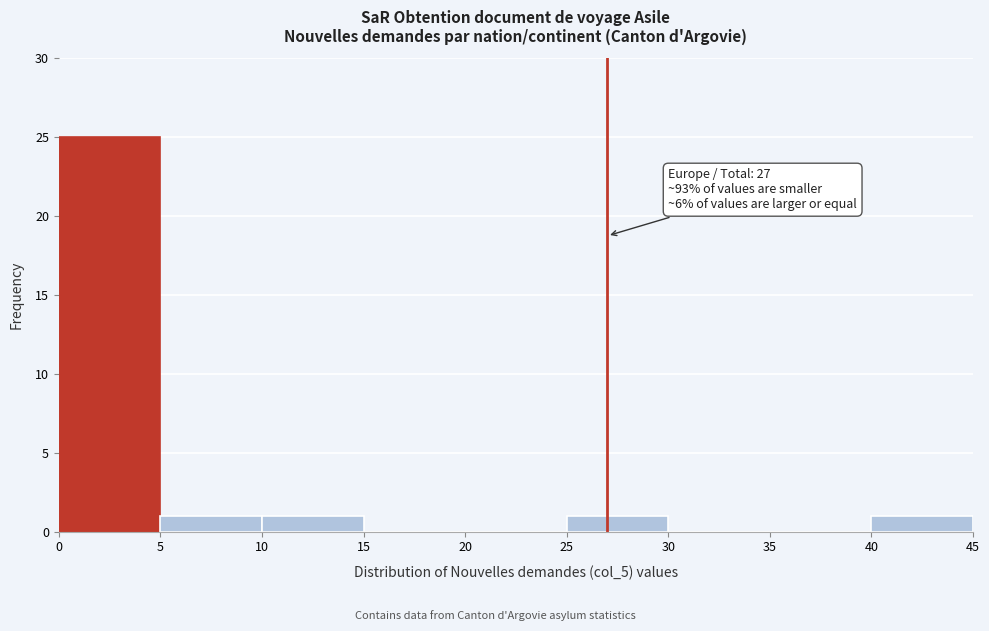

Which range on the x-axis has the tallest bar?

0 to 5